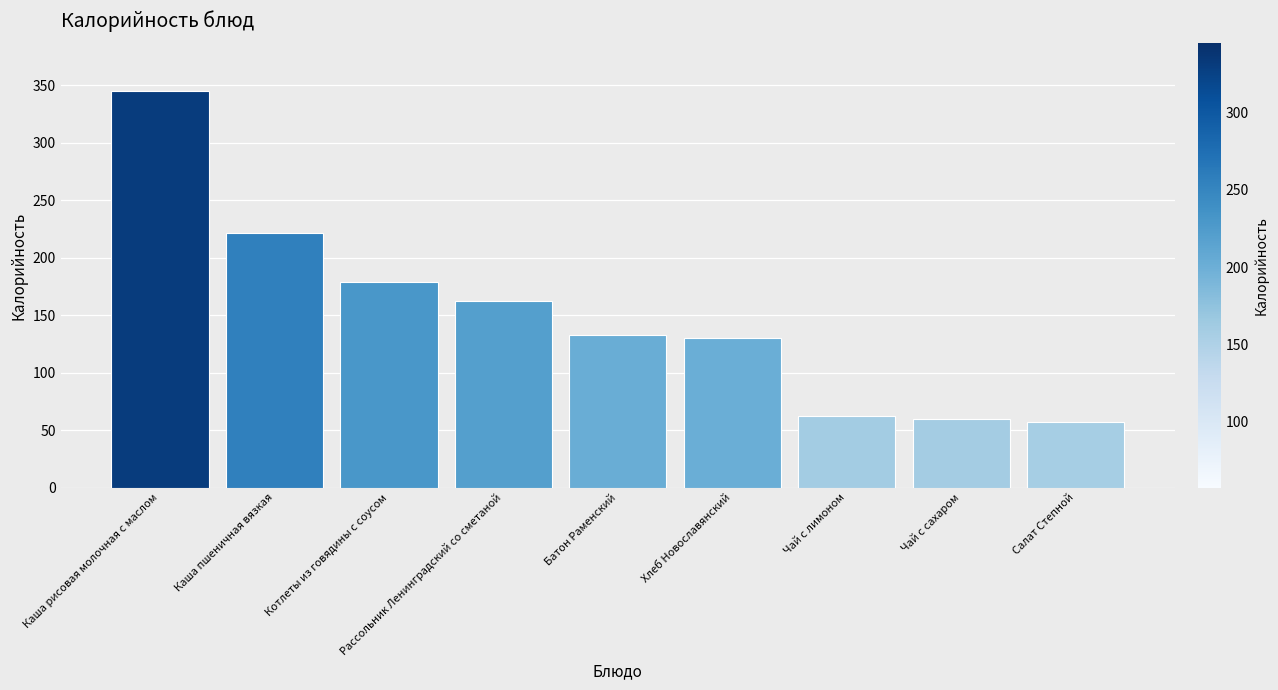

Count the number of categories in the chart.

9